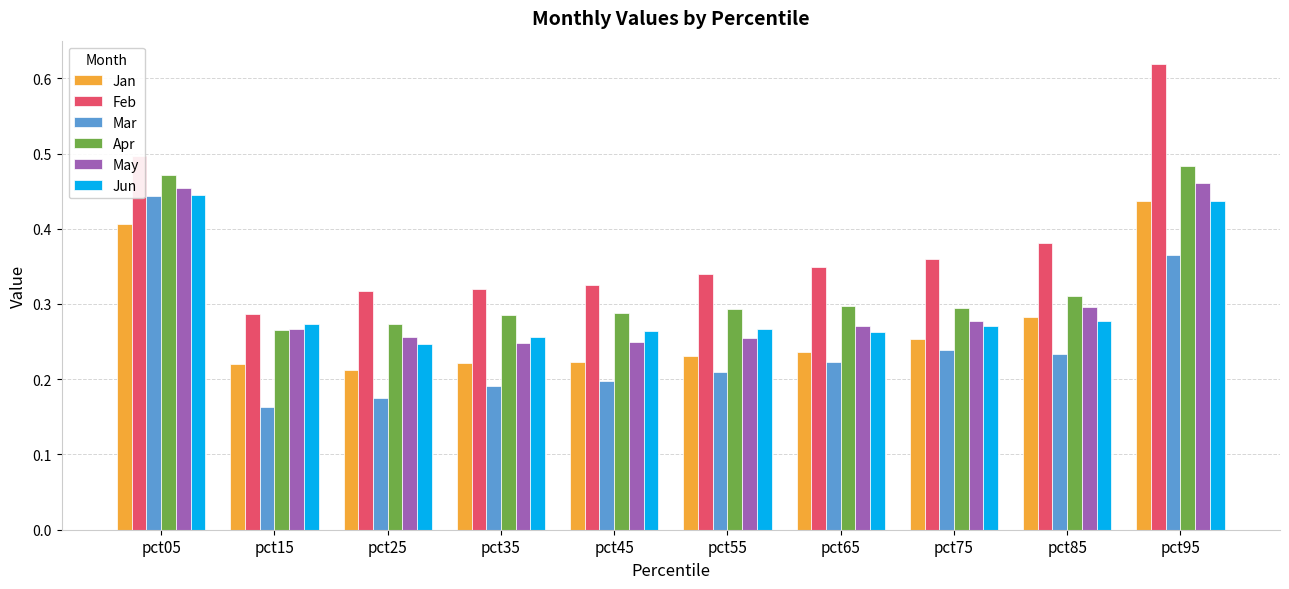

How many bars are there in total?

60